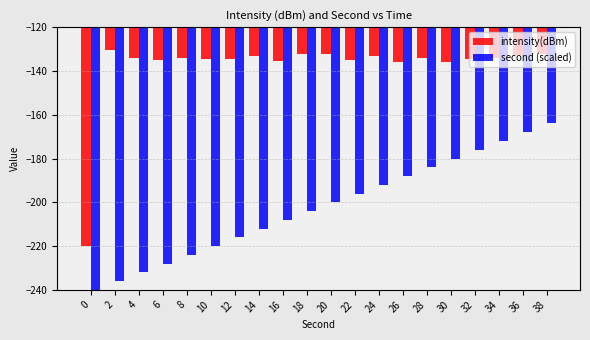

What is the total value across all series at 34?

-306.0